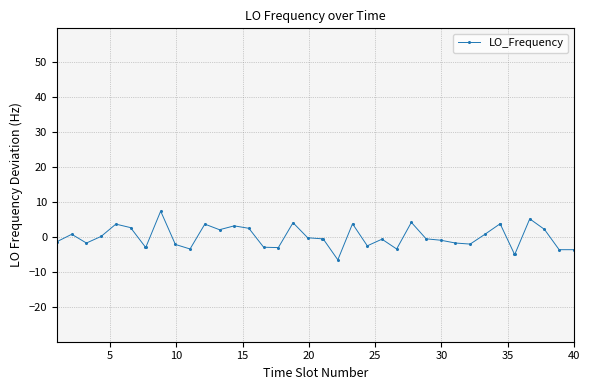

What is the value of the 31st point from the left?

-1.9